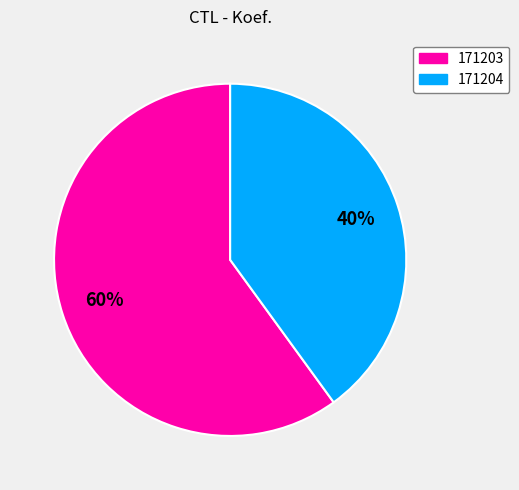

To the nearest percent, what percentage of the pie is 171203?

60%